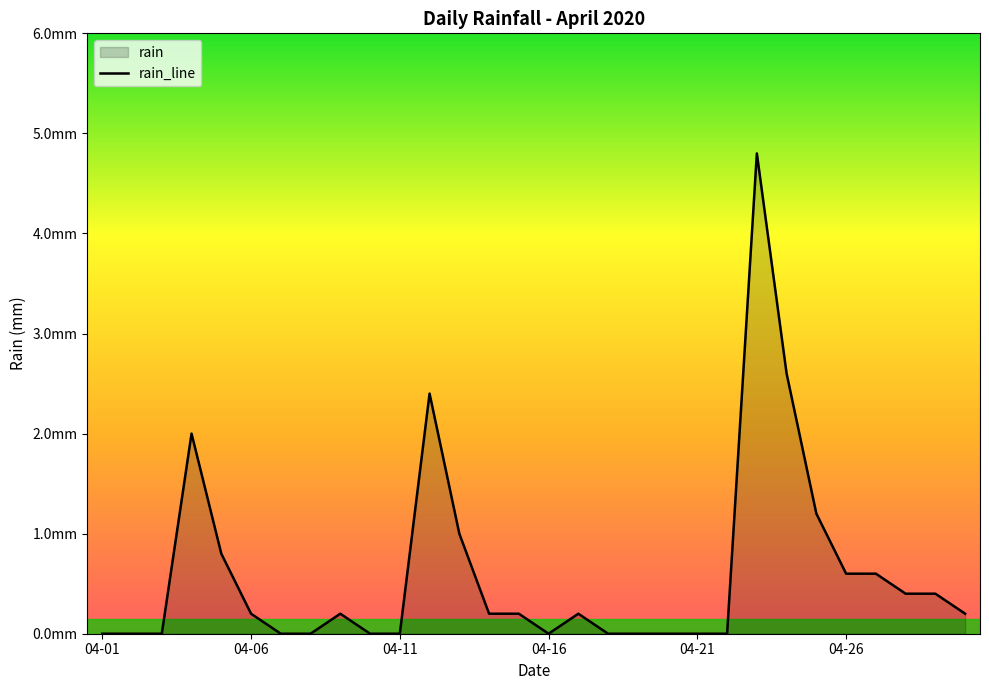

Between 04-16 and 22, which is larger?

22